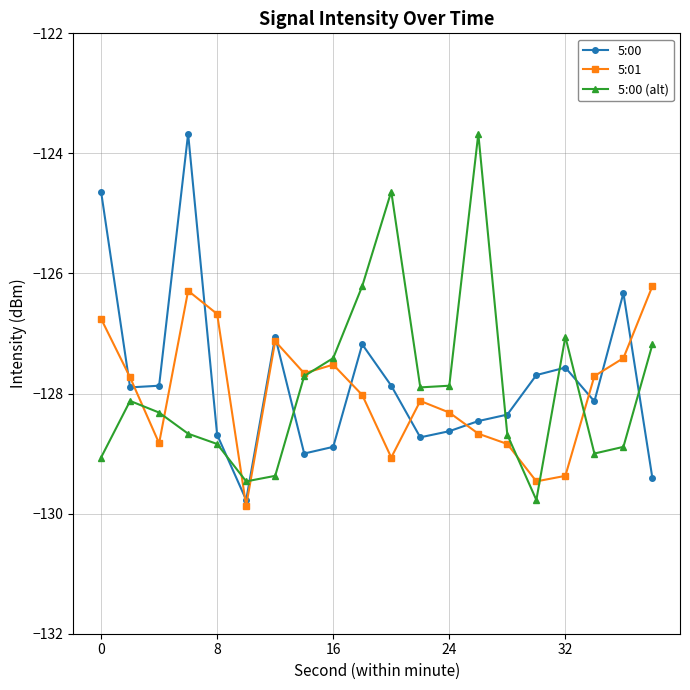

True or false: 5:00 (alt) and 5:00 cross at least once.

True